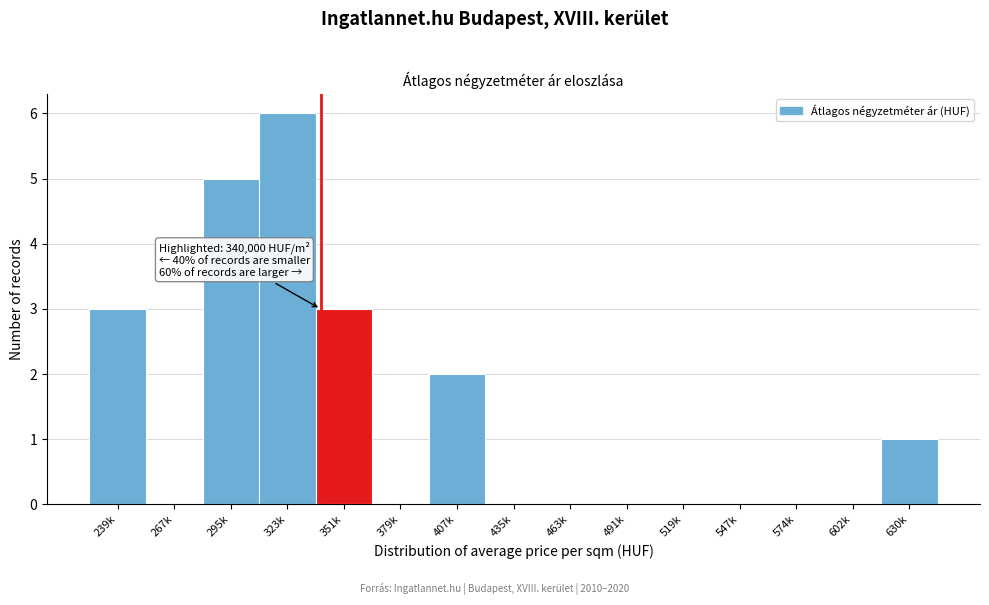

Reading left to right, what are all the values shown in this chart?

239k=3	267k=0	295k=5	323k=6	351k=3	379k=0	407k=2	435k=0	463k=0	491k=0	519k=0	547k=0	574k=0	602k=0	630k=1